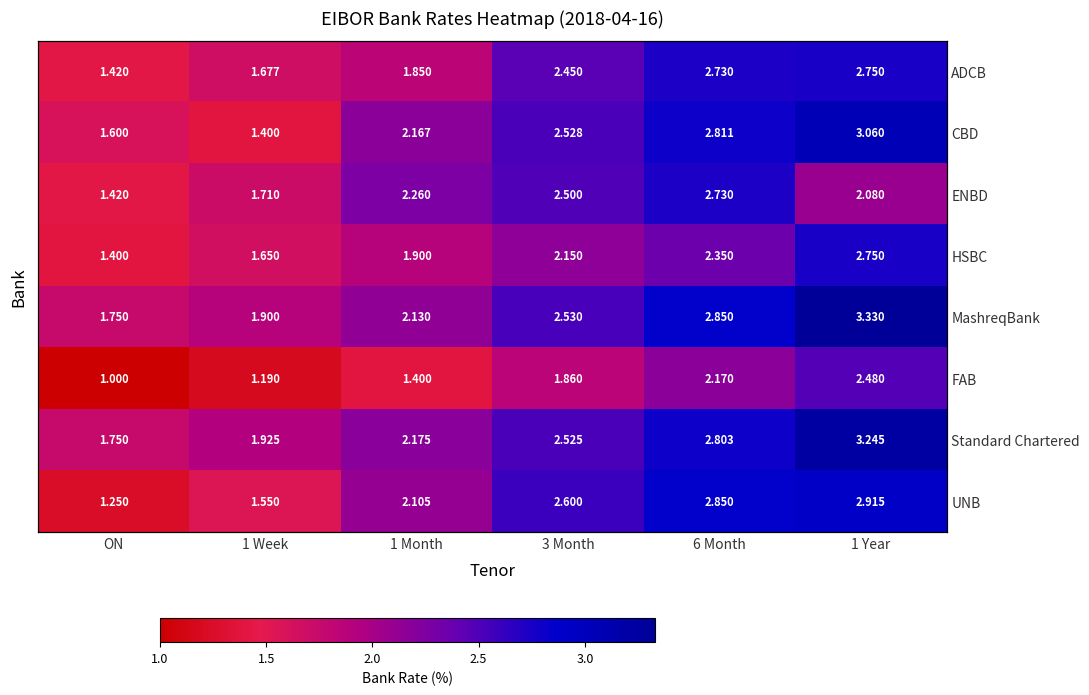

At ON, list the series in order from largest to smallest.

MashreqBank, Standard Chartered, CBD, ADCB, ENBD, HSBC, UNB, FAB